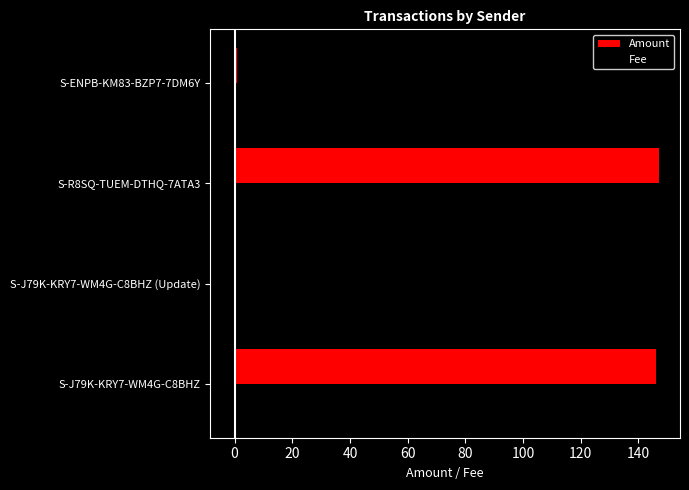

The Amount series shows 0 at S-J79K-KRY7-WM4G-C8BHZ (Update). True or false?

True